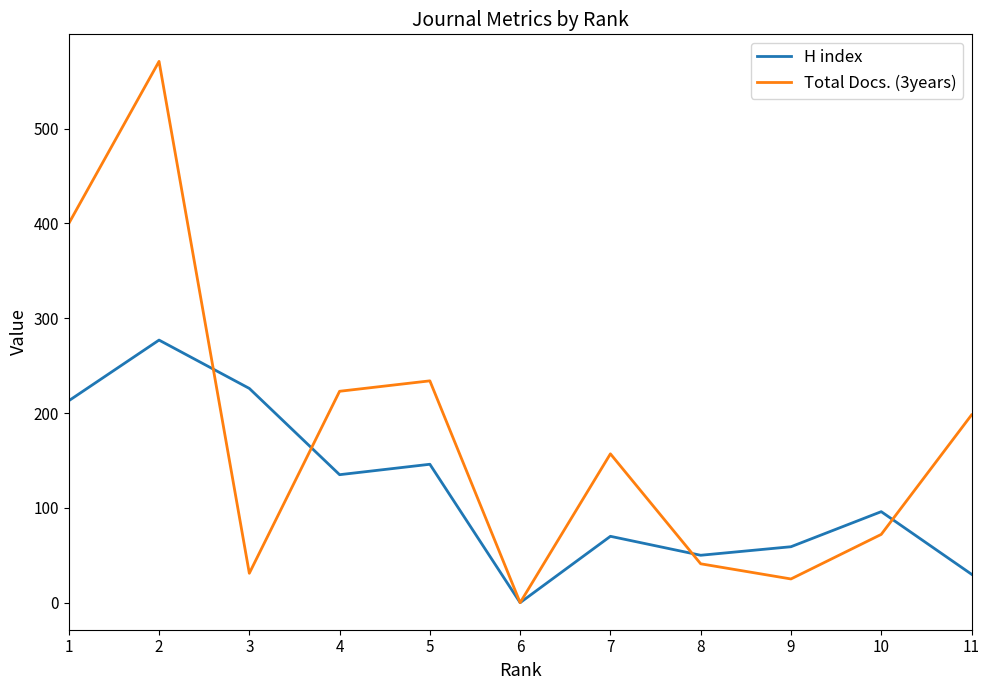

The value of Total Docs. (3years) at 6 is 0. True or false?

True